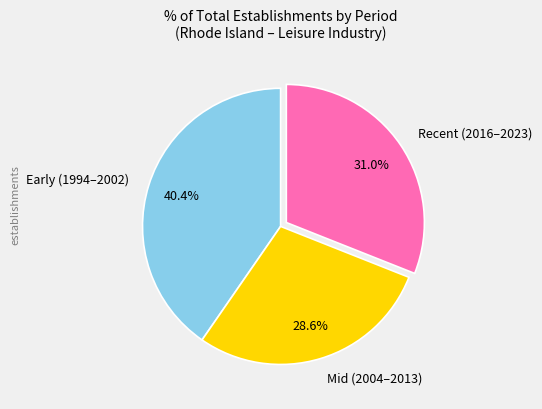

What percentage is NOT represented by Mid (2004–2013)?

71.4%